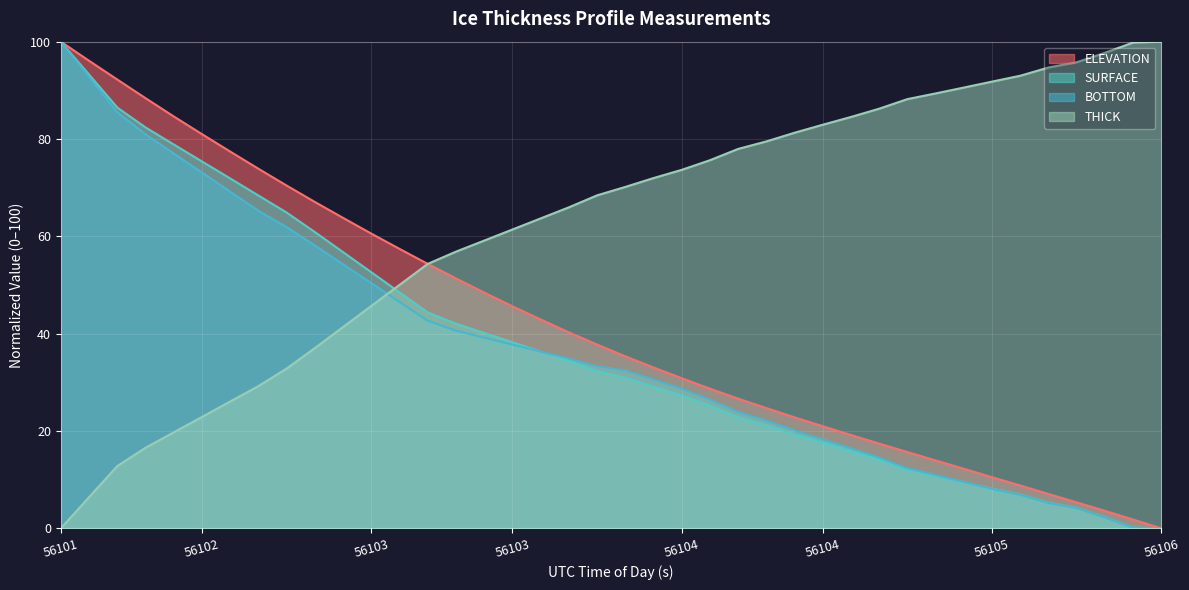

True or false: SURFACE has a value of 91.3 at 56102.5581.

False